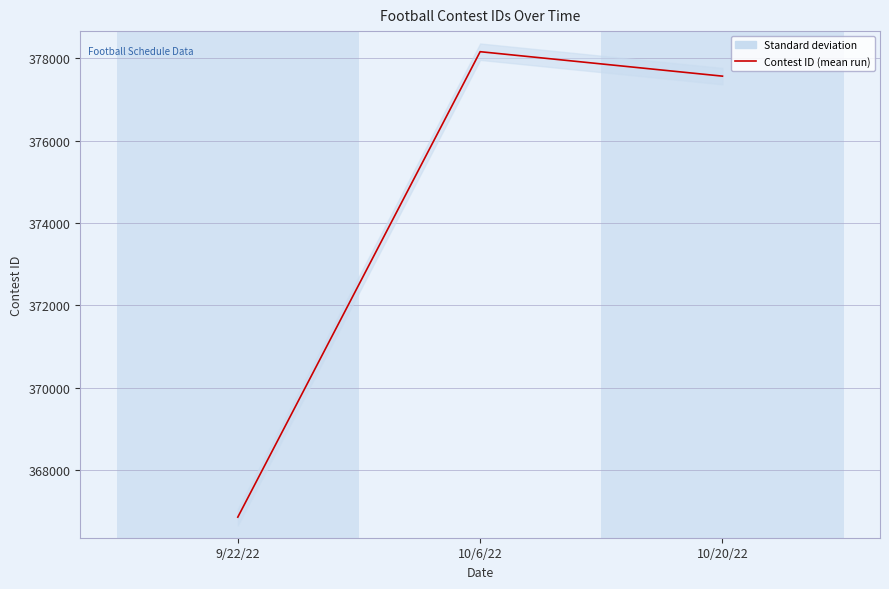

What is the difference between the maximum and minimum values?

11307